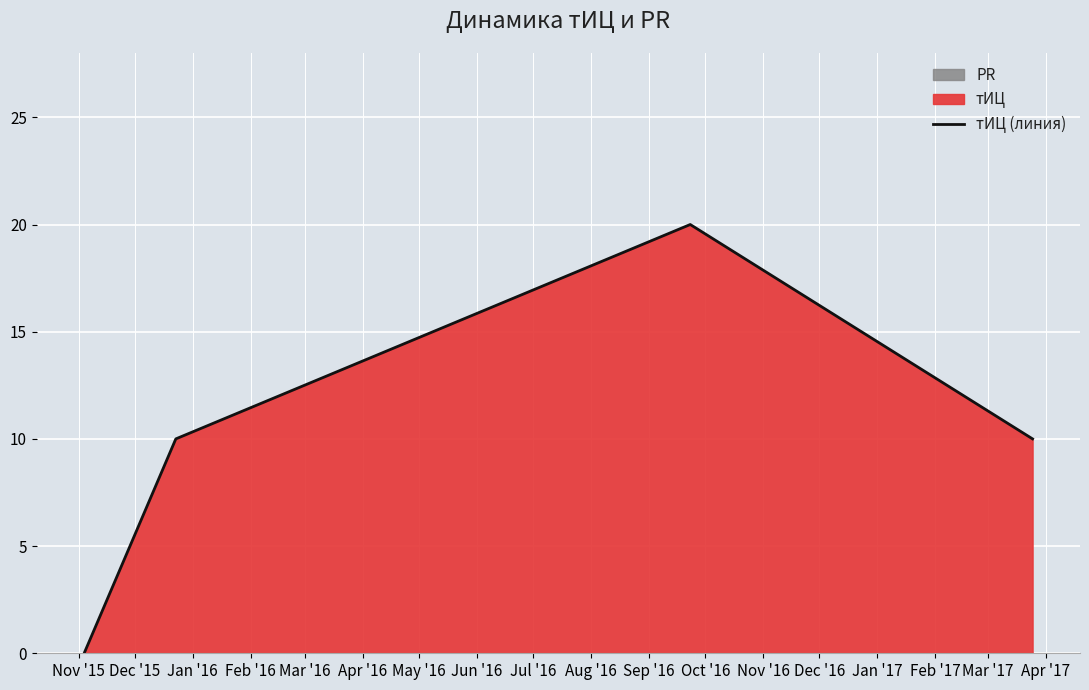

How many values exceed 10?

1